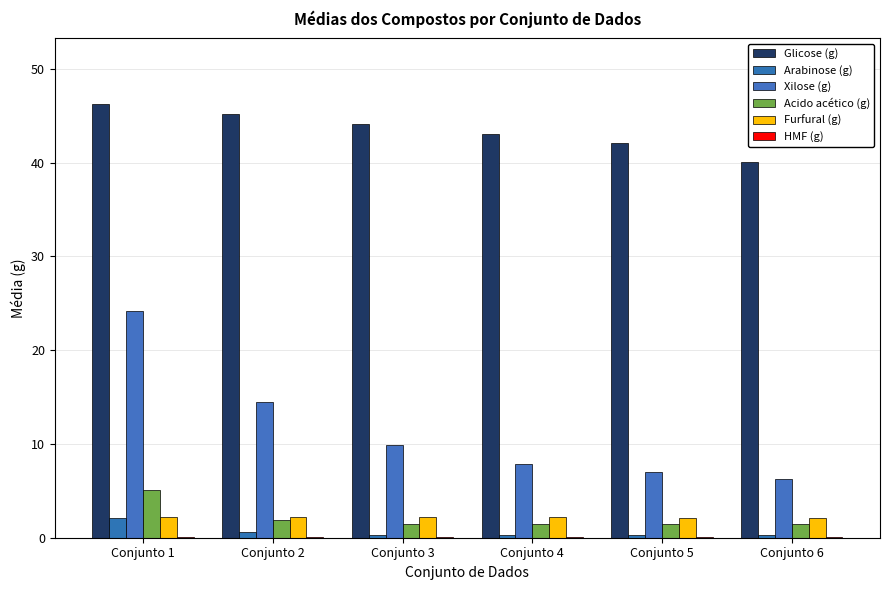

Read the Xilose (g) value at Conjunto 5.

7.0